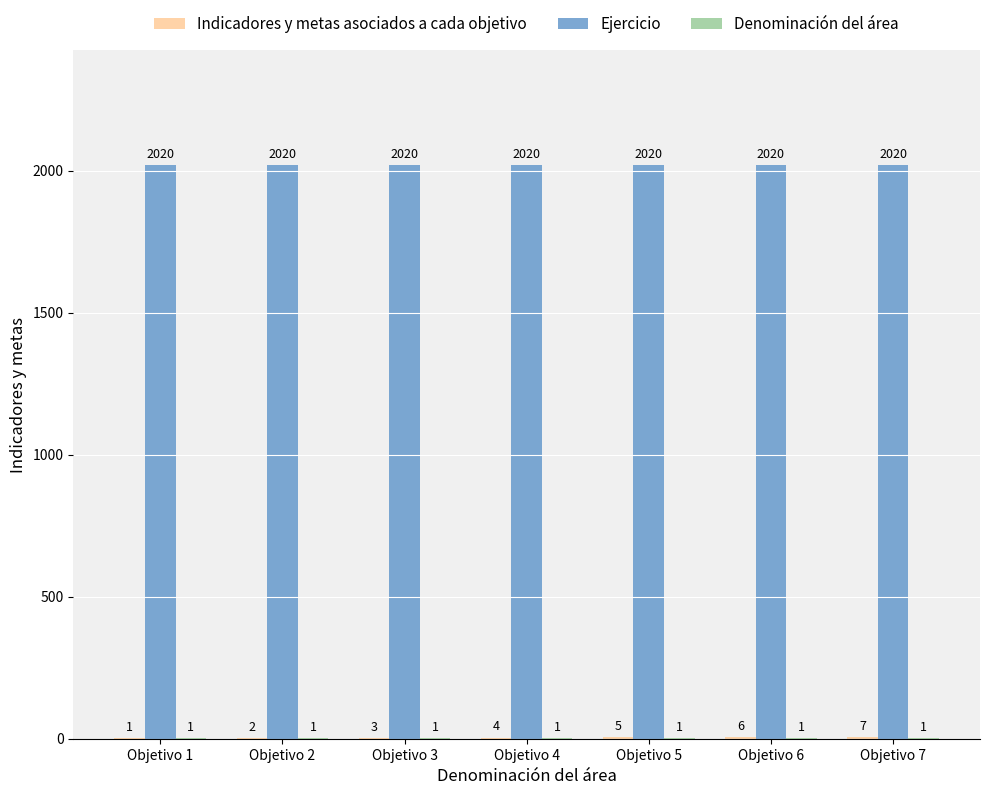

Are the bars horizontal?

No